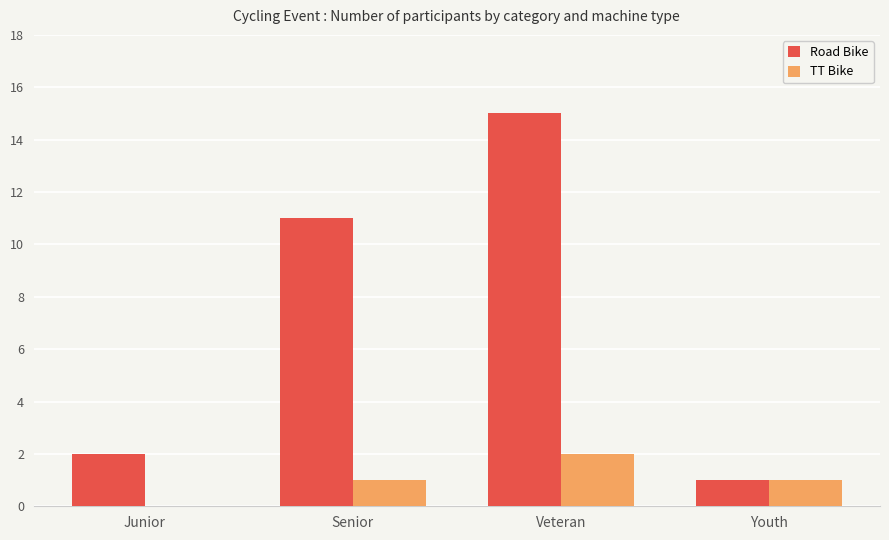

What is the sum of the TT Bike values at Veteran and Senior?

3